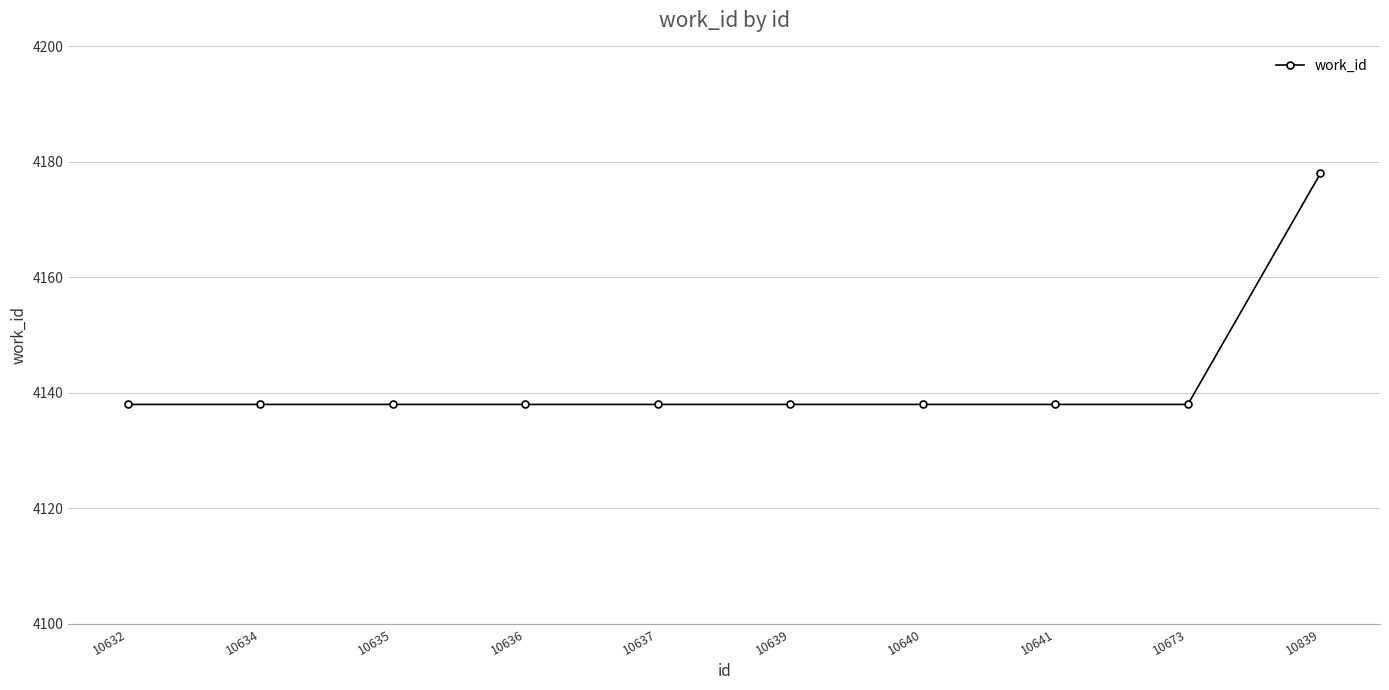

What is the smallest value displayed?

4138